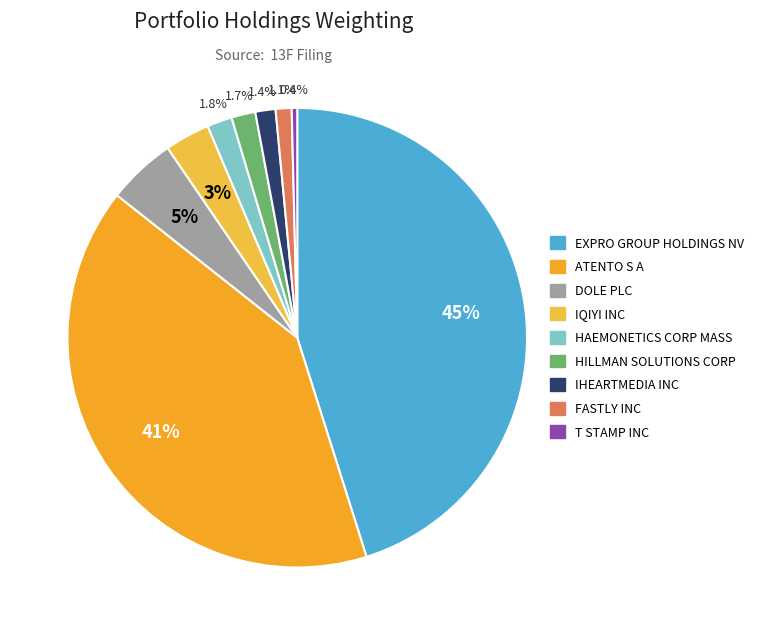

Does any single category account for the majority?

No